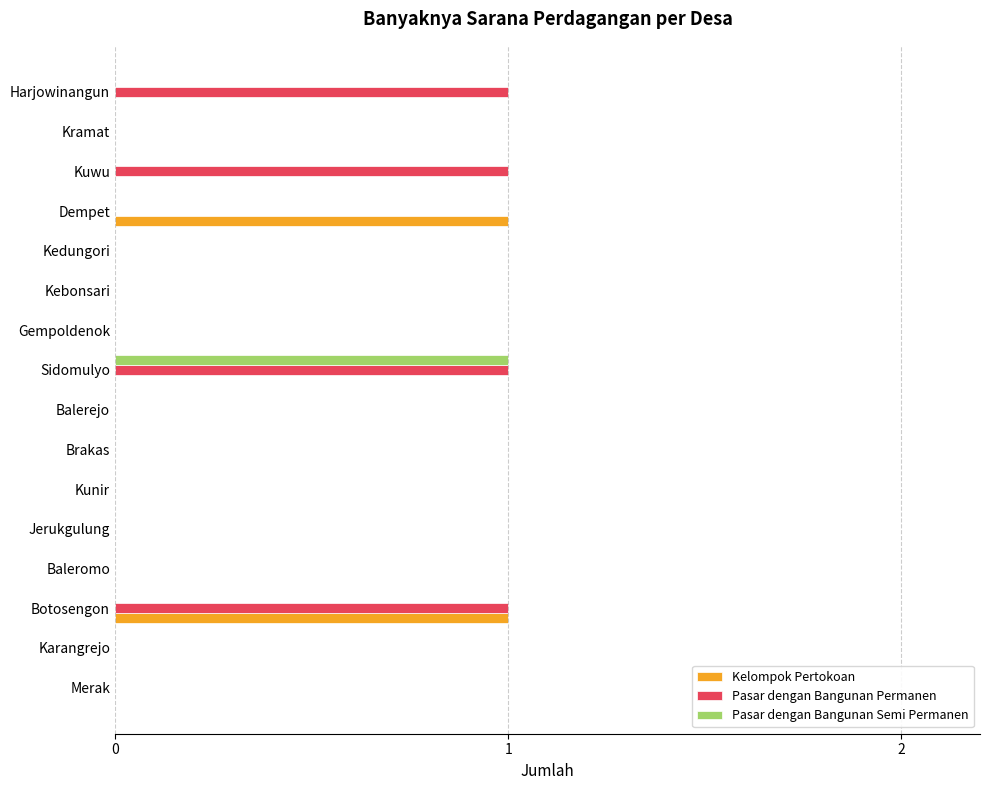

Which series changed the most between Brakas and Harjowinangun?

Pasar dengan Bangunan Permanen